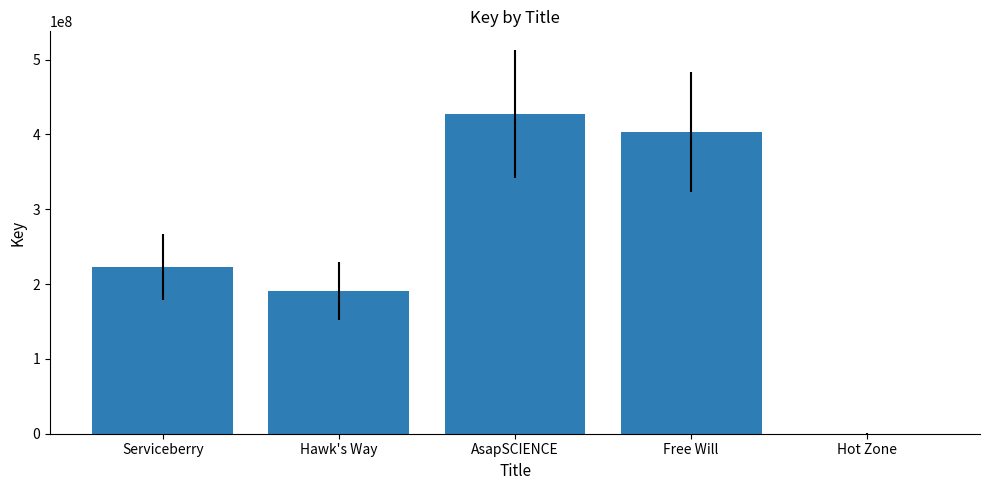

What is the ratio of the value at Free Will to the value at AsapSCIENCE?

0.9